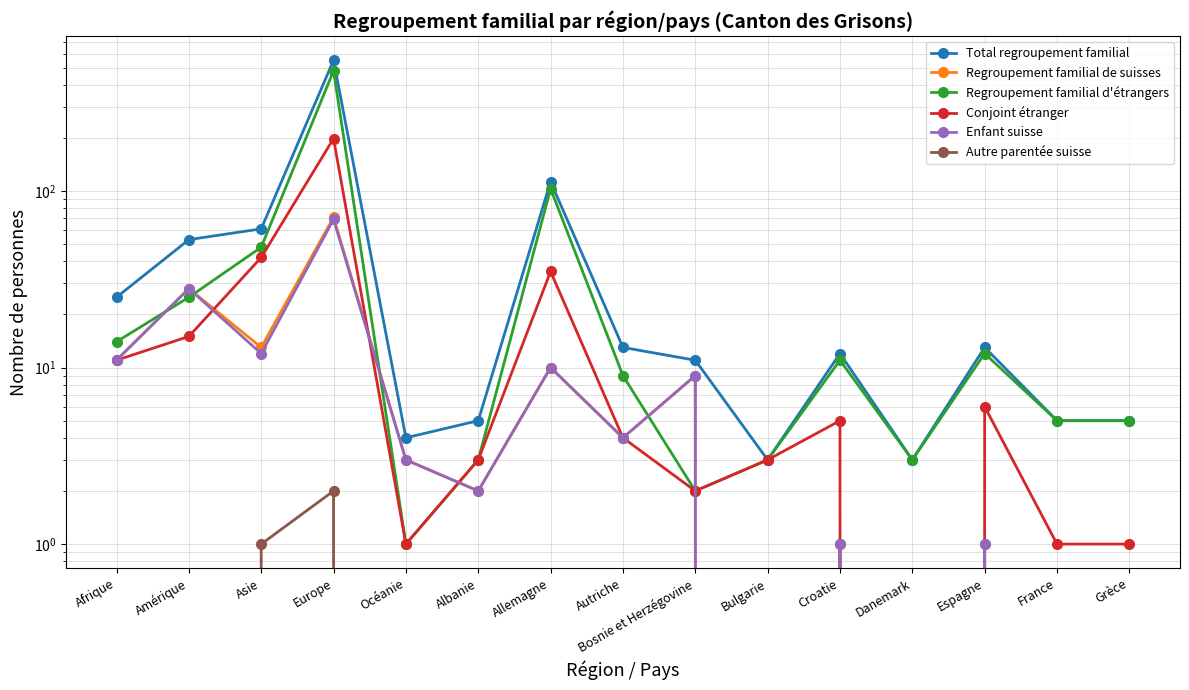

Is the value of Total regroupement familial at Bosnie et Herzégovine greater than the value of Conjoint étranger at Albanie?

Yes